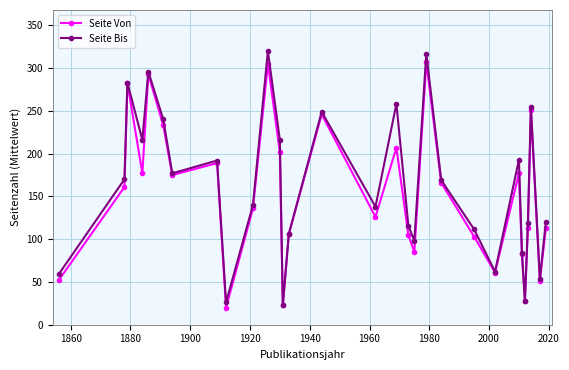

True or false: Seite Von has more than 0 interior local peaks.

True